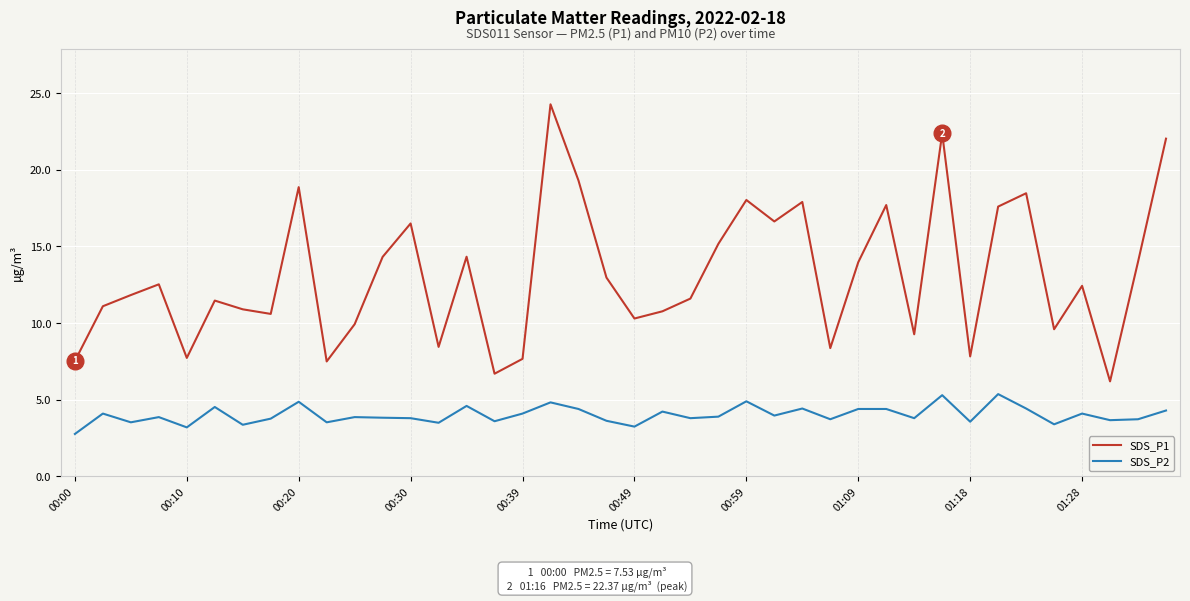

True or false: SDS_P1 and SDS_P2 cross at least once.

False